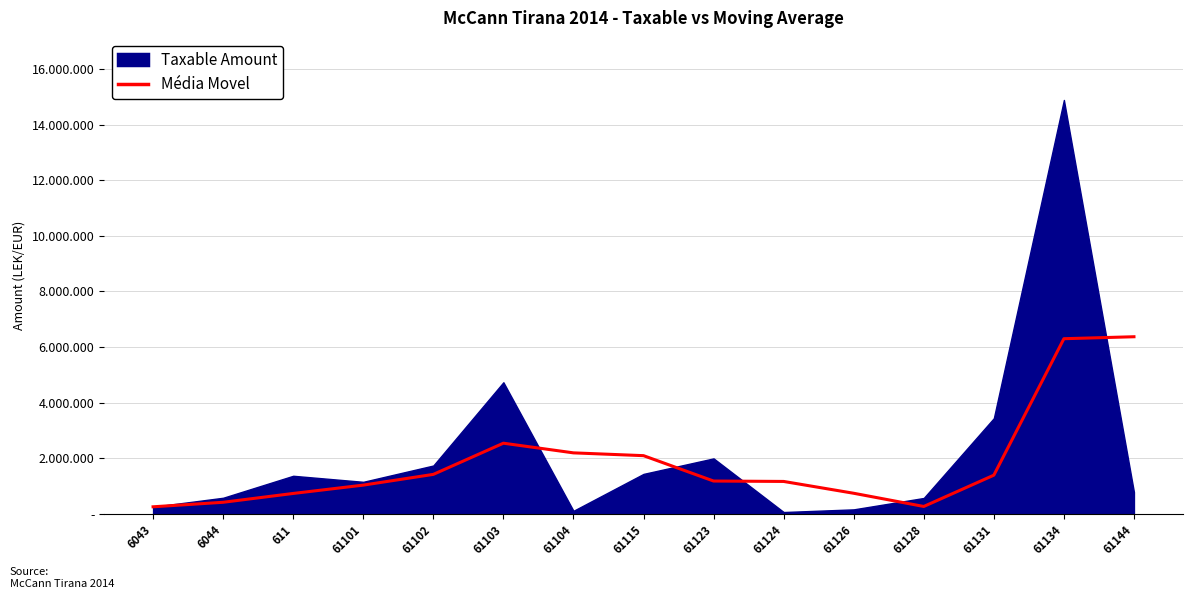

What is the change in value from 61134 to 61144?

+70727.2